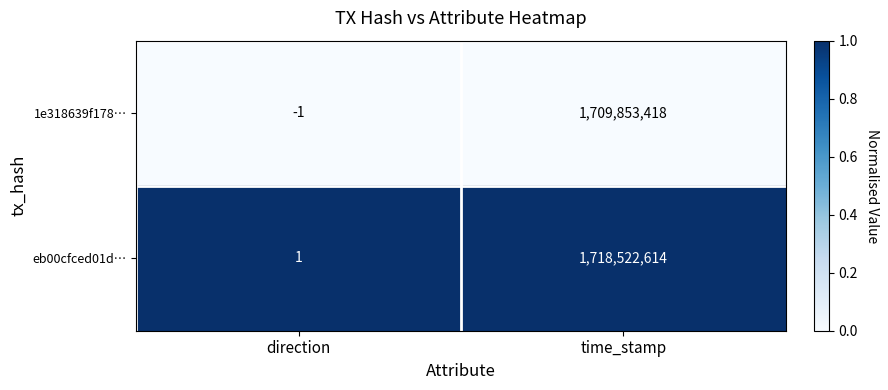

List the series in order of their overall mean, highest first.

eb00cfced01d…, 1e318639f178…